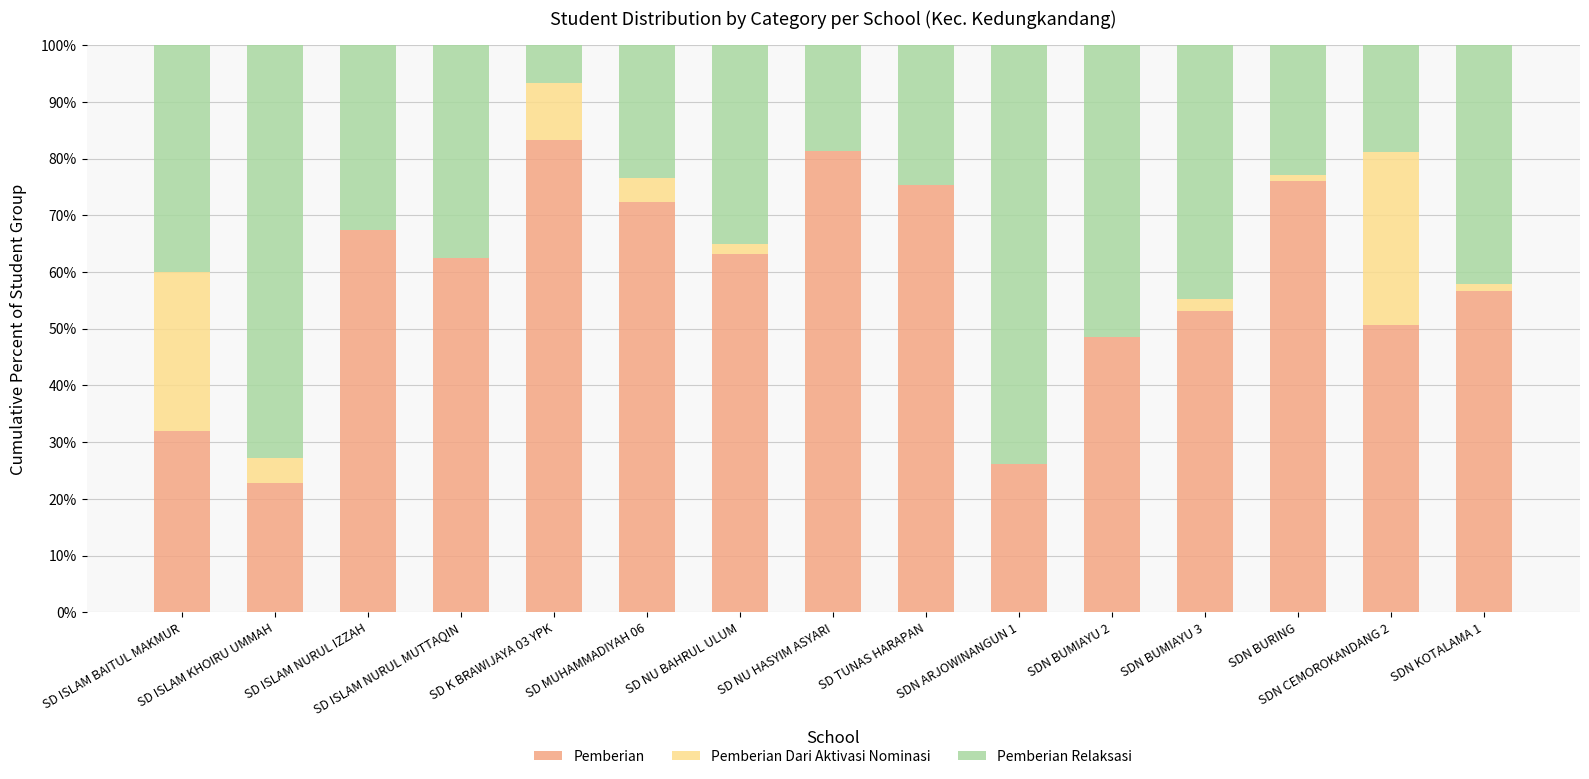

How many series are shown in this chart?

3